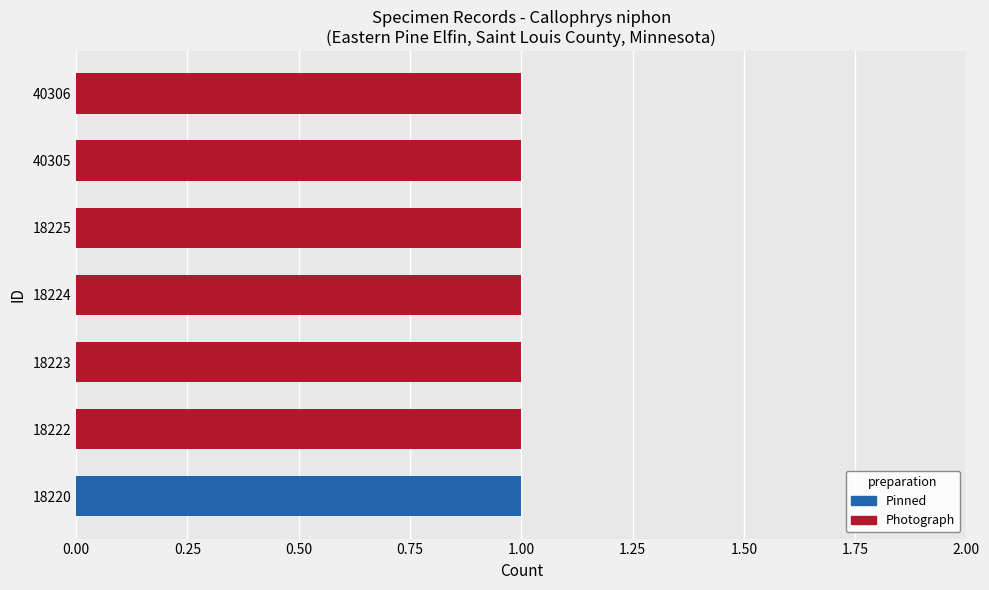

At how many categories does at least one series exceed 0?

7